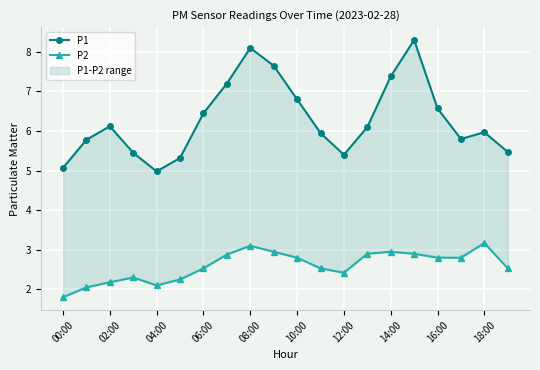

What is the value of the P2 point at the 10th from the left?

3.0